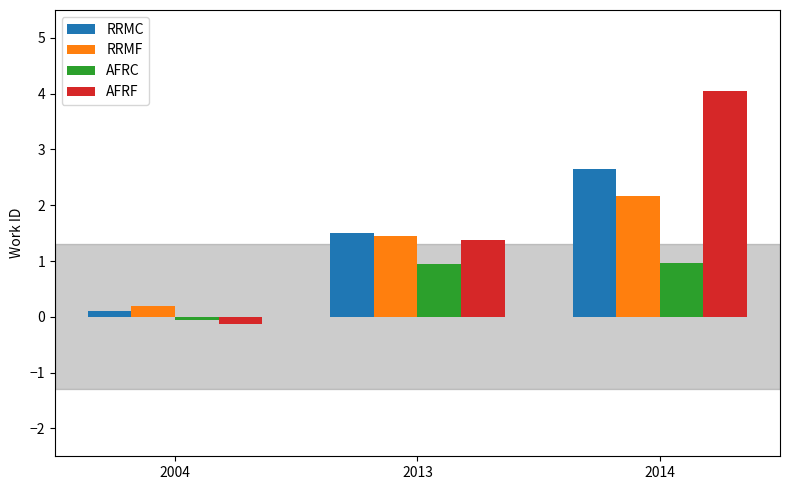

How many values in AFRF are below zero?

1